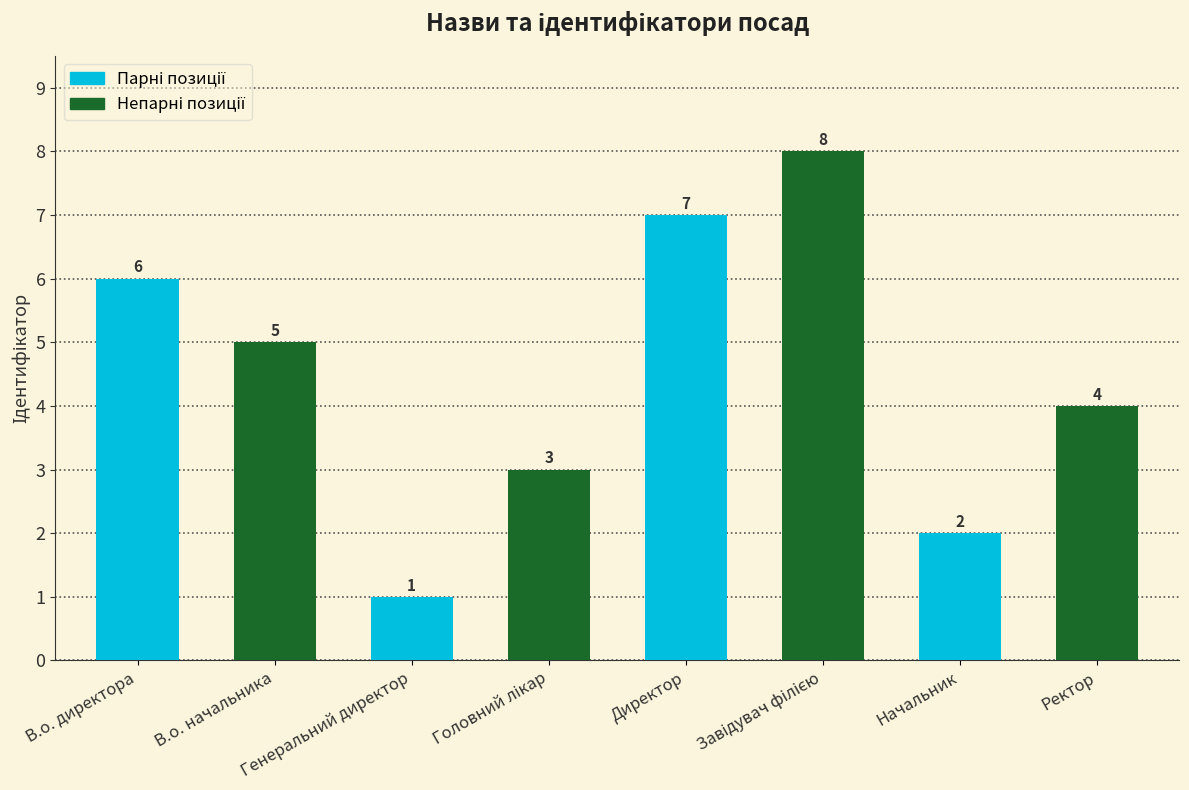

What is the smallest value displayed?

1